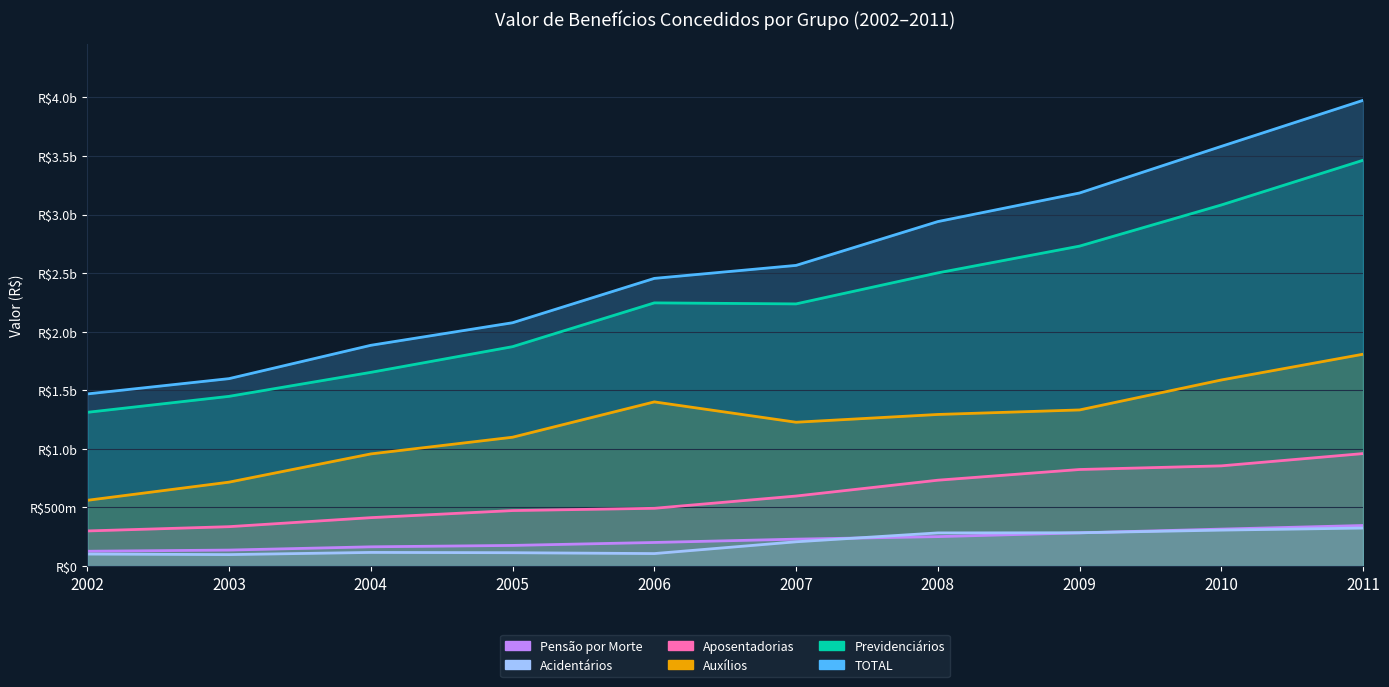

True or false: Auxílios and Pensão por Morte cross at least once.

False